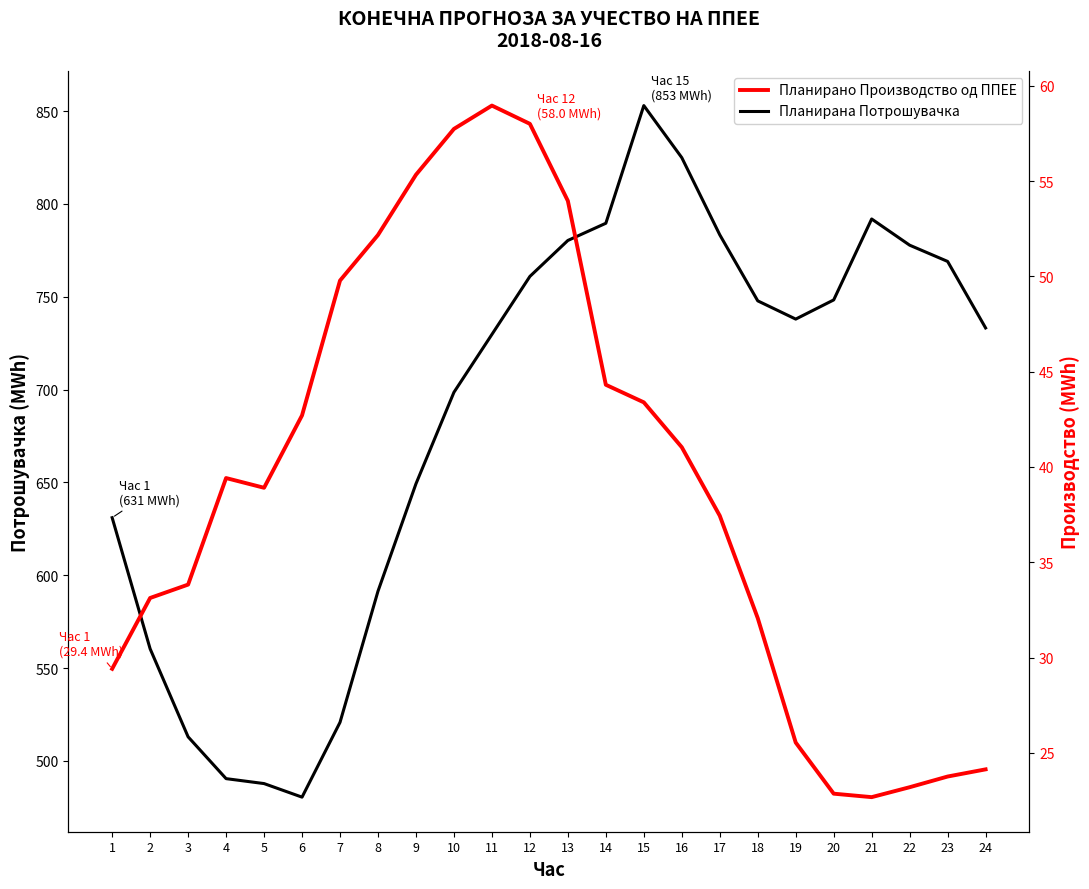

Is it true that Планирана Потрошувачка equals 517.8 at 20?

False